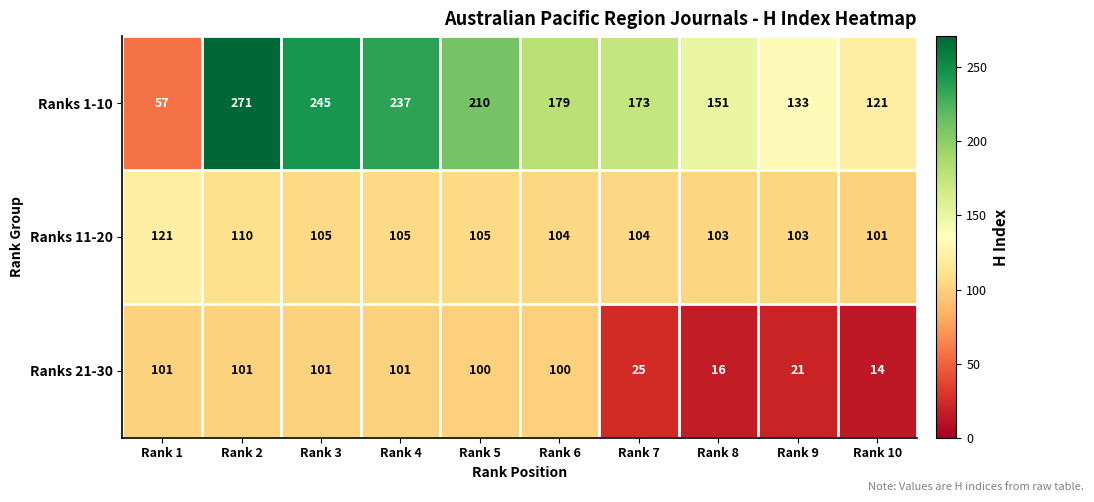

What is the maximum value shown in the chart?

271